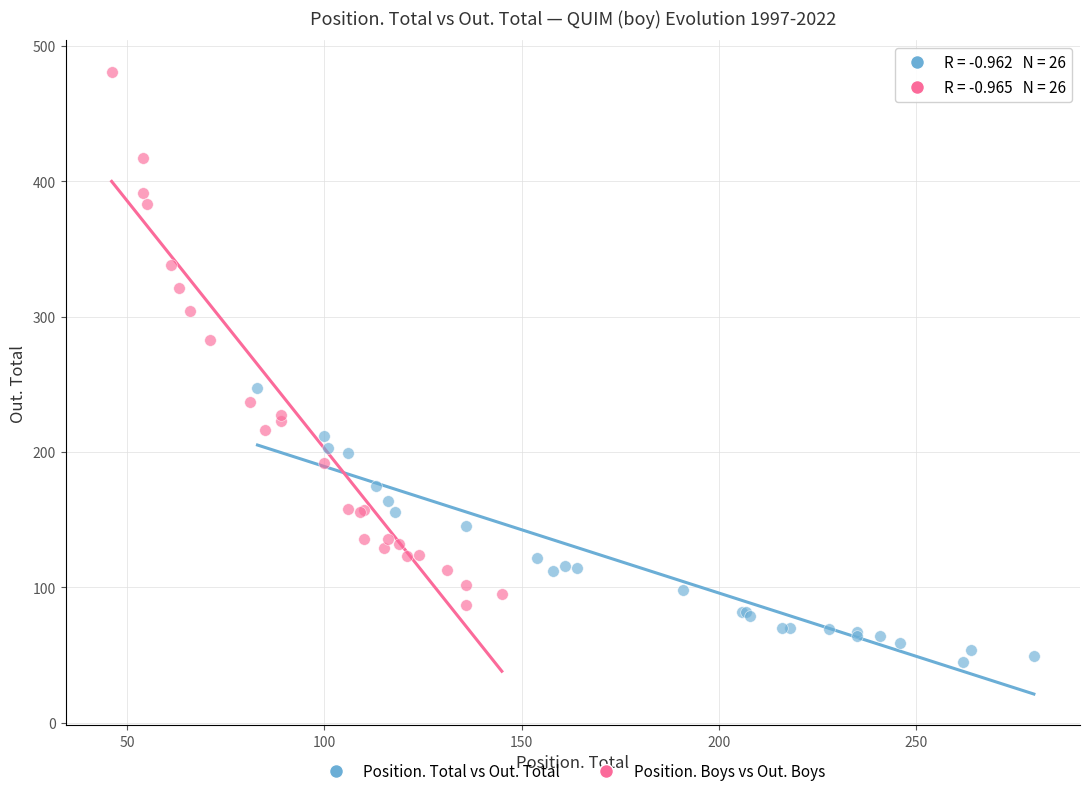

Which series contains the highest Y value?

Position. Boys vs Out. Boys